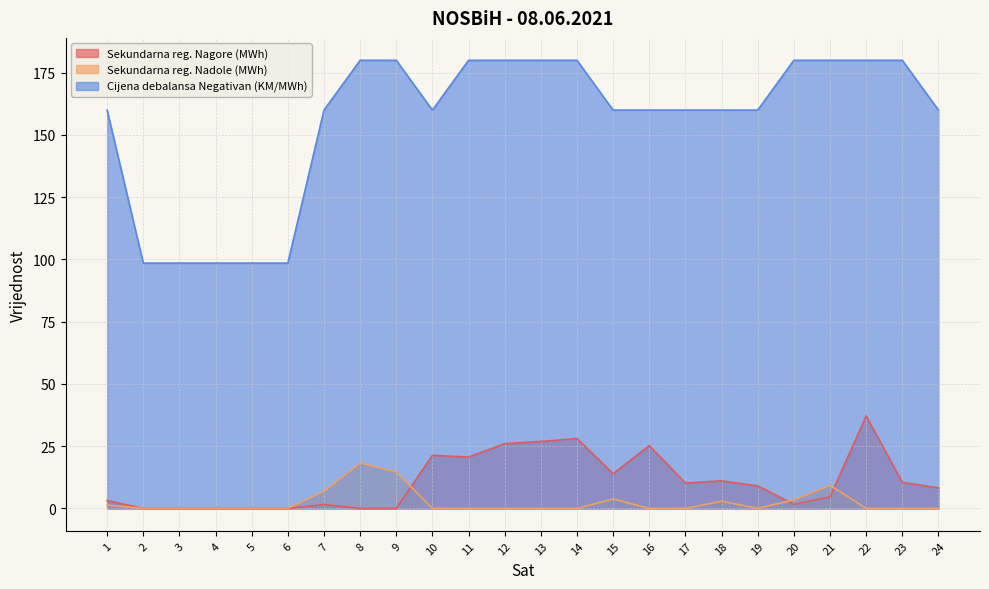

The Sekundarna reg. Nadole (MWh) series shows 0.0 at 22. True or false?

True